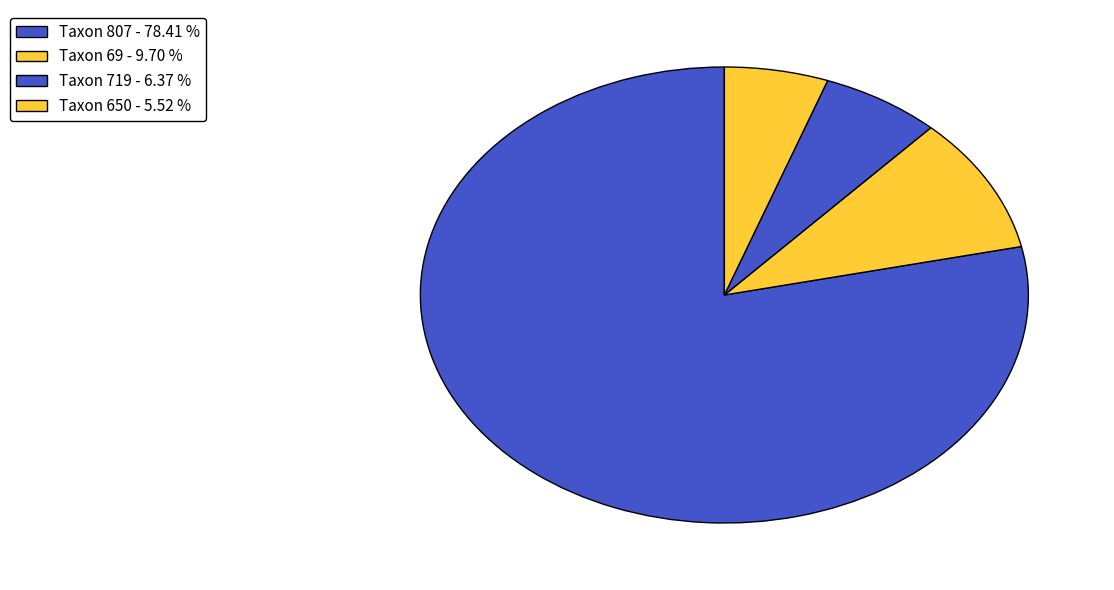

Which slice is the smallest?

Taxon 650 - 5.52 %